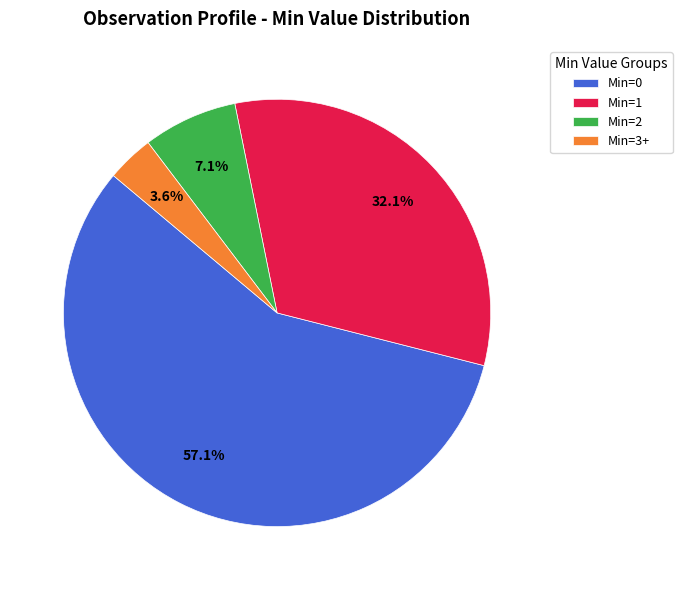

Does Min=0 represent more than half of the total?

Yes